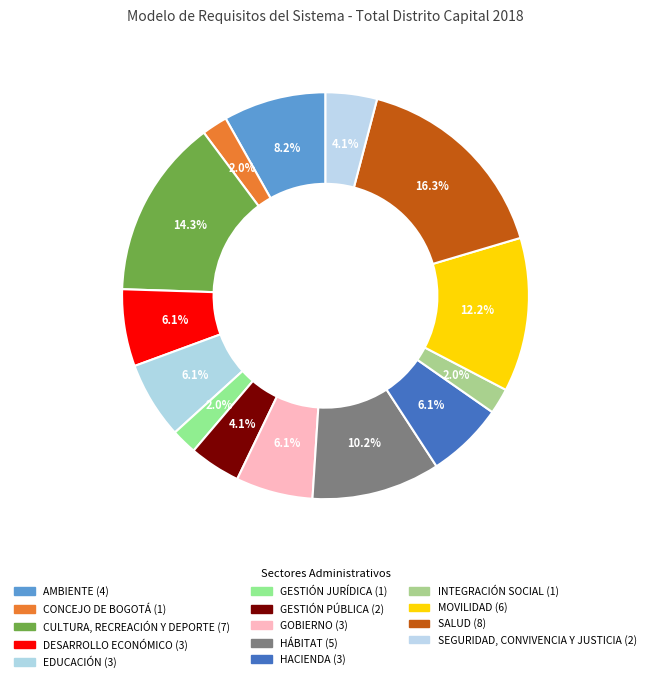

Does HÁBITAT account for over 50% of the chart?

No